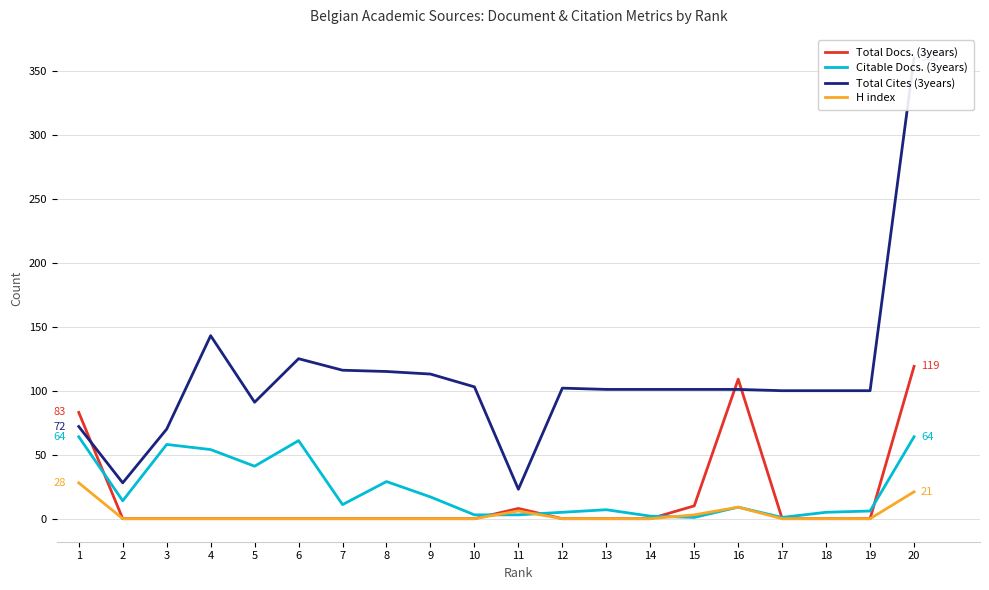

What is the minimum value for Total Cites (3years)?

23